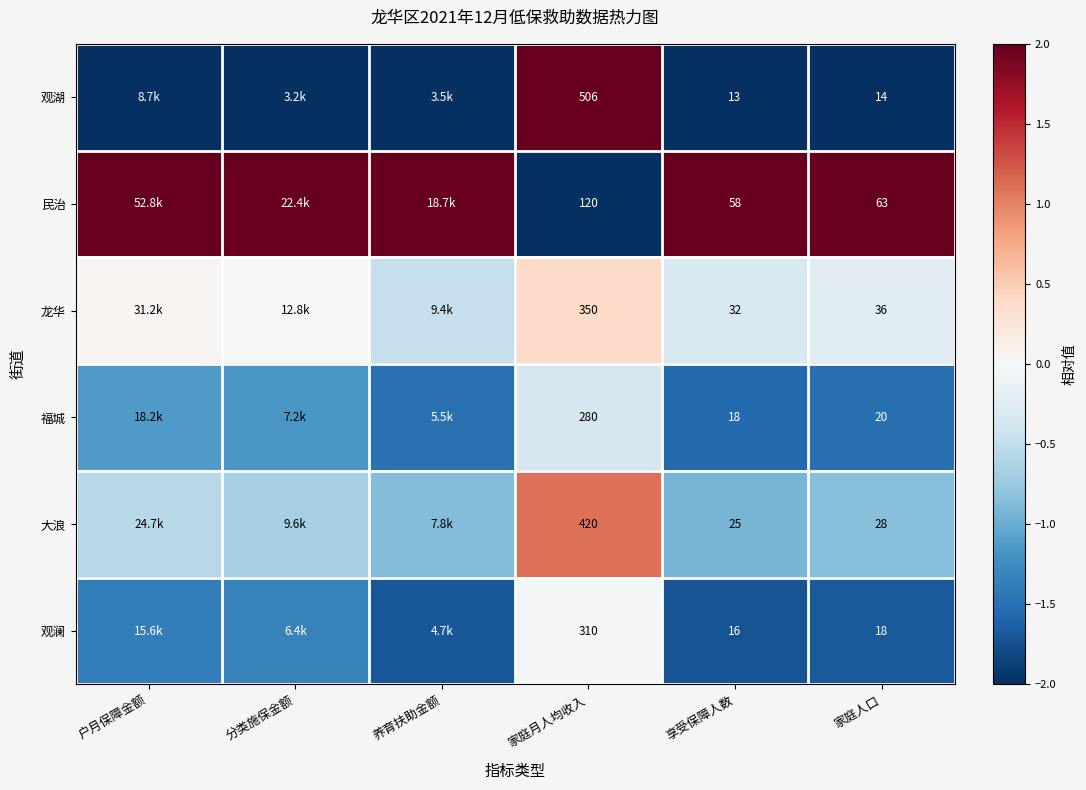

What is the total value across all series at 家庭人口?

179.0